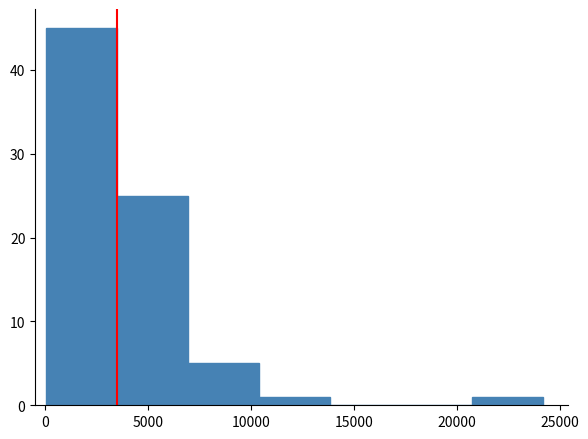

Over which range of the x-axis is the bar tallest?

0 to 3500